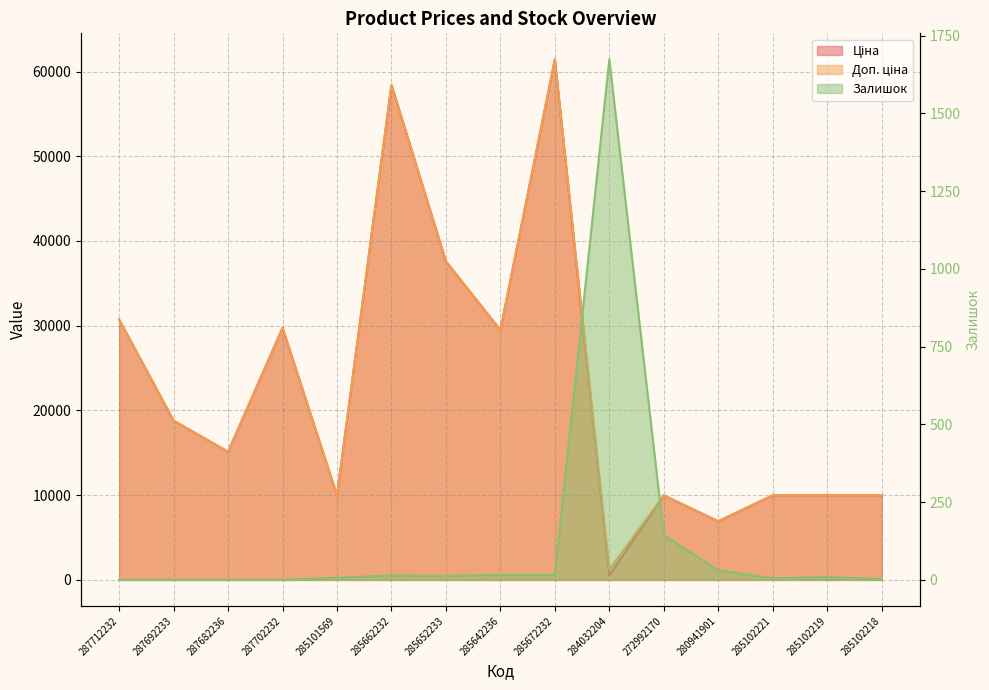

Read the Залишок value at 280941901.

31.0